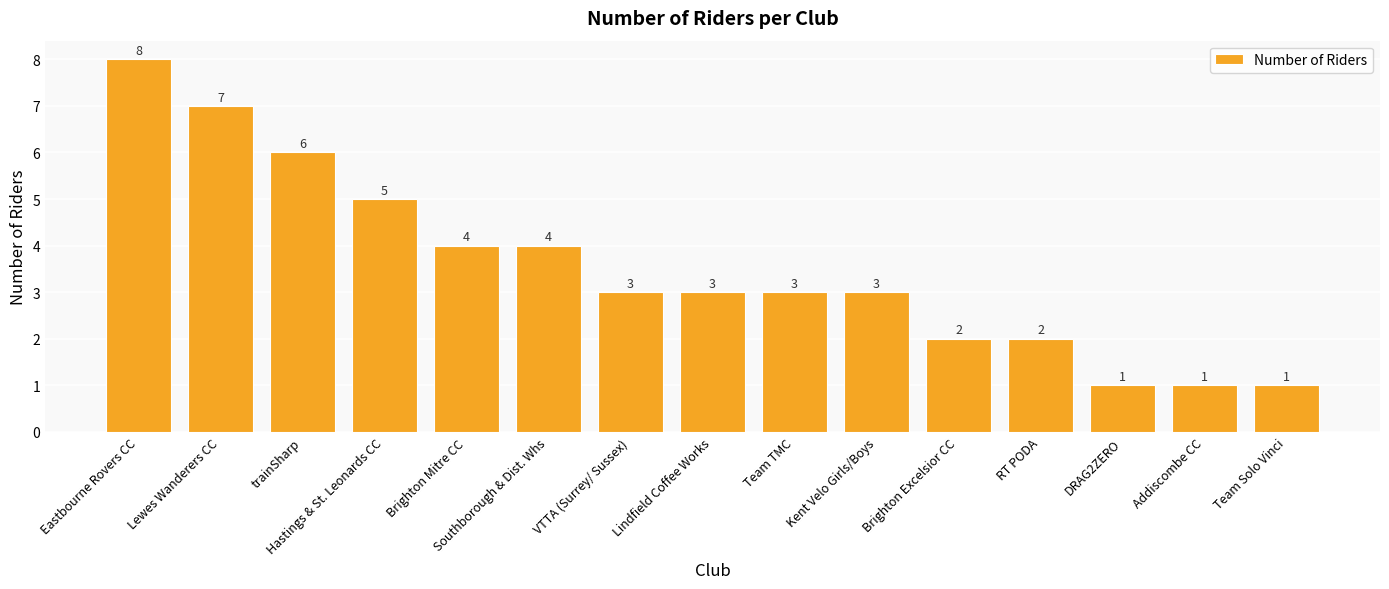

What is the sum of the values at Brighton Excelsior CC and VTTA (Surrey/ Sussex)?

5